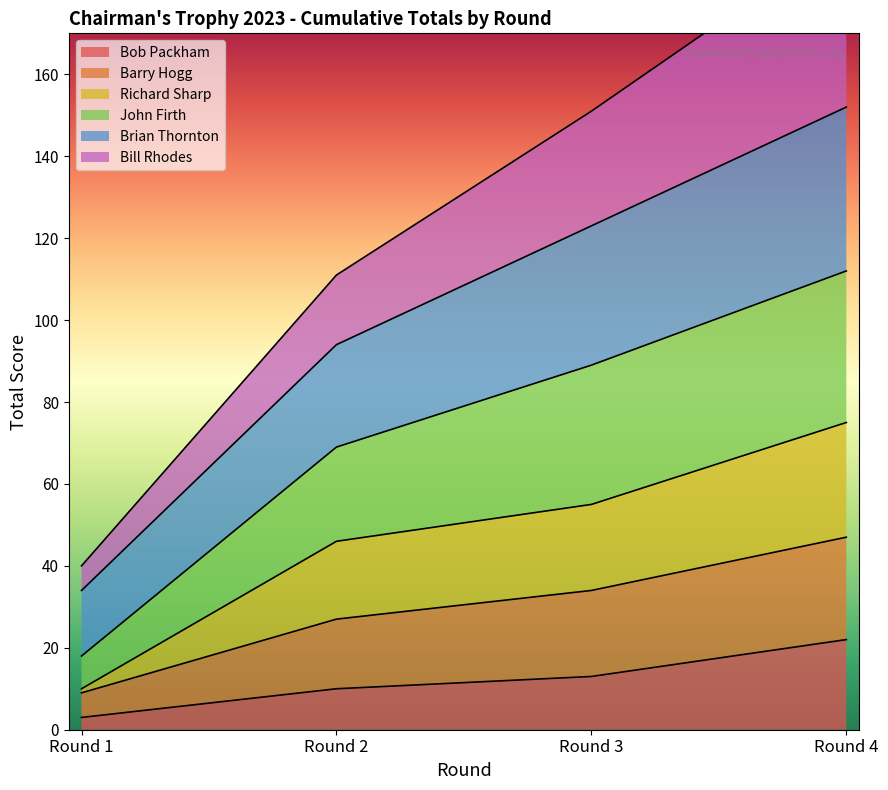

Which category has the lowest value in the Bob Packham series?

Round 1